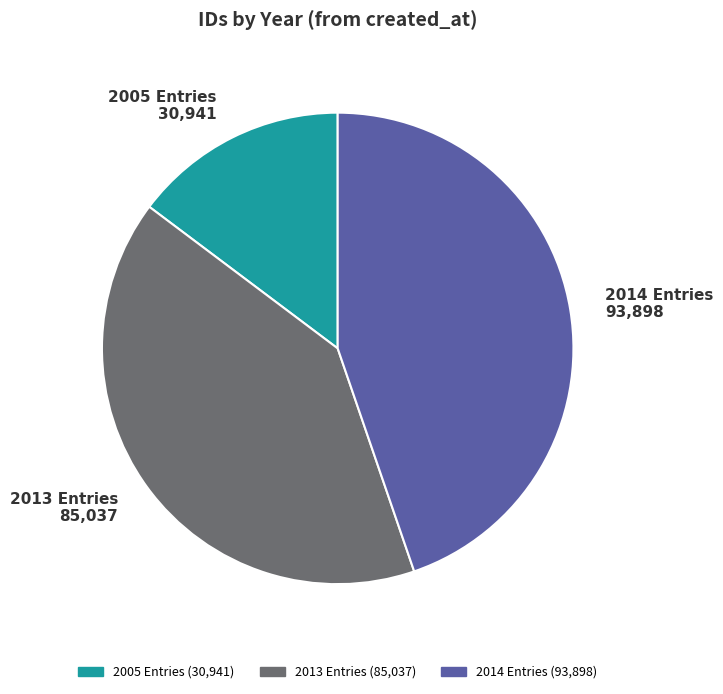

Does any single category account for the majority?

No